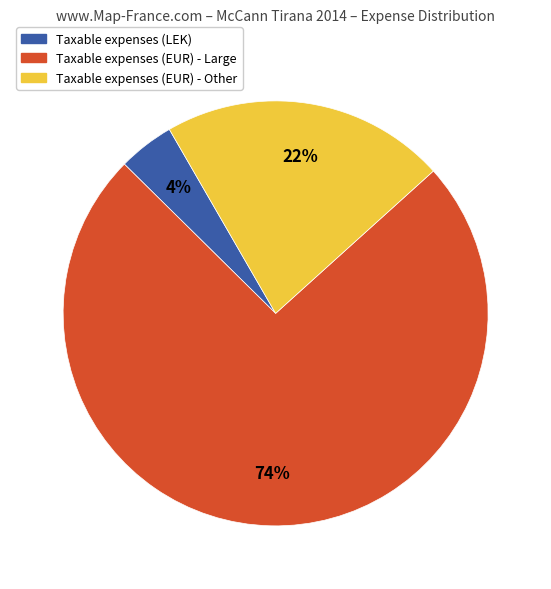

To the nearest percent, what is the difference between the largest and smallest slice percentages?

70%